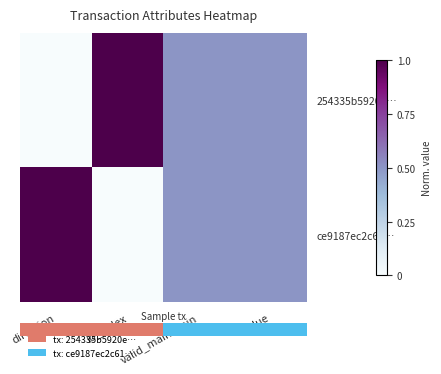

Rank the series at direction from lowest to highest value.

254335b5920e…, ce9187ec2c61…